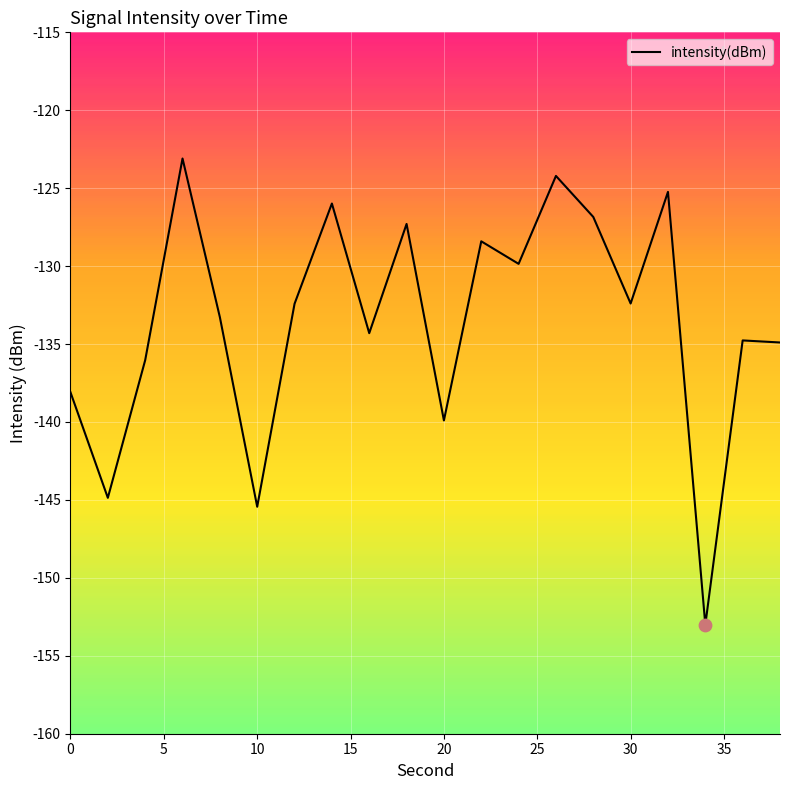

What is the smallest value displayed?

-153.0